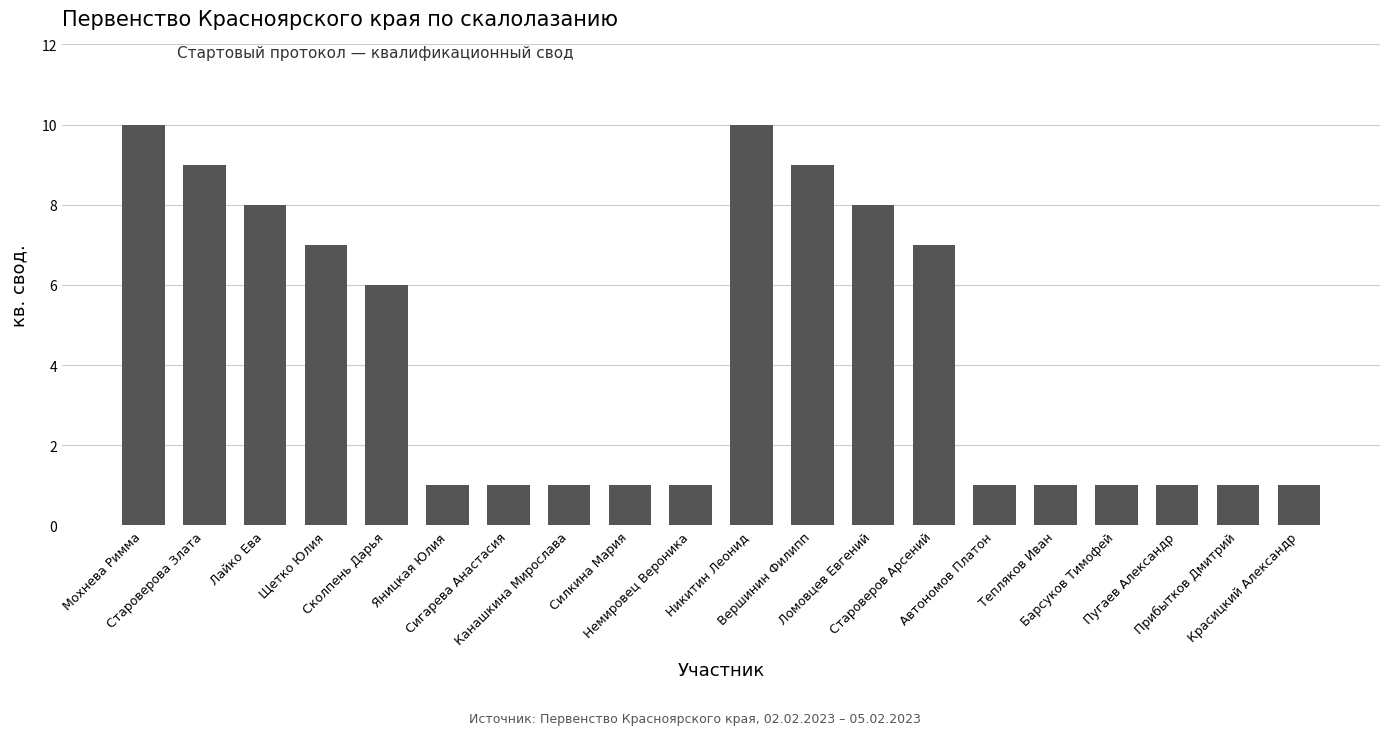

How many series are shown in this chart?

1